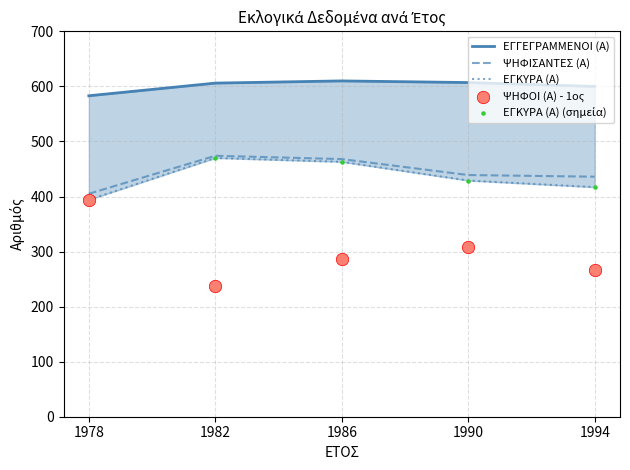

Which series has the widest spread of Y values?

ΨΗΦΟΙ (Α) - 1ος